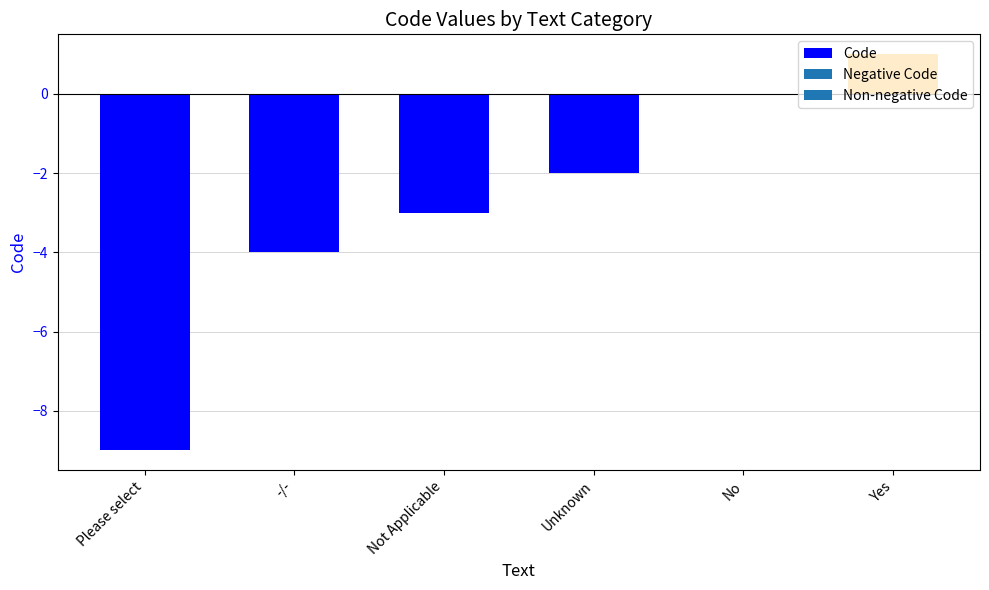

What is the maximum value shown in the chart?

1